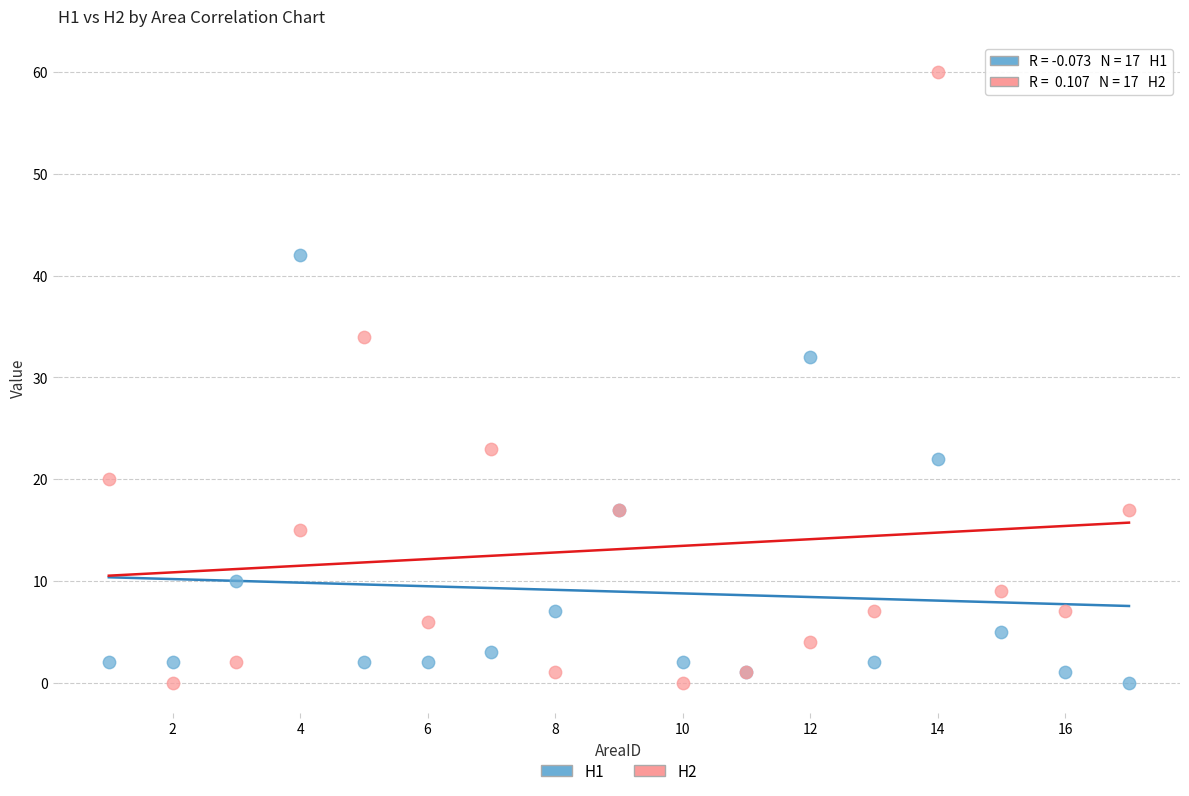

What is the X range (max minus min) for the scatter plot?

16